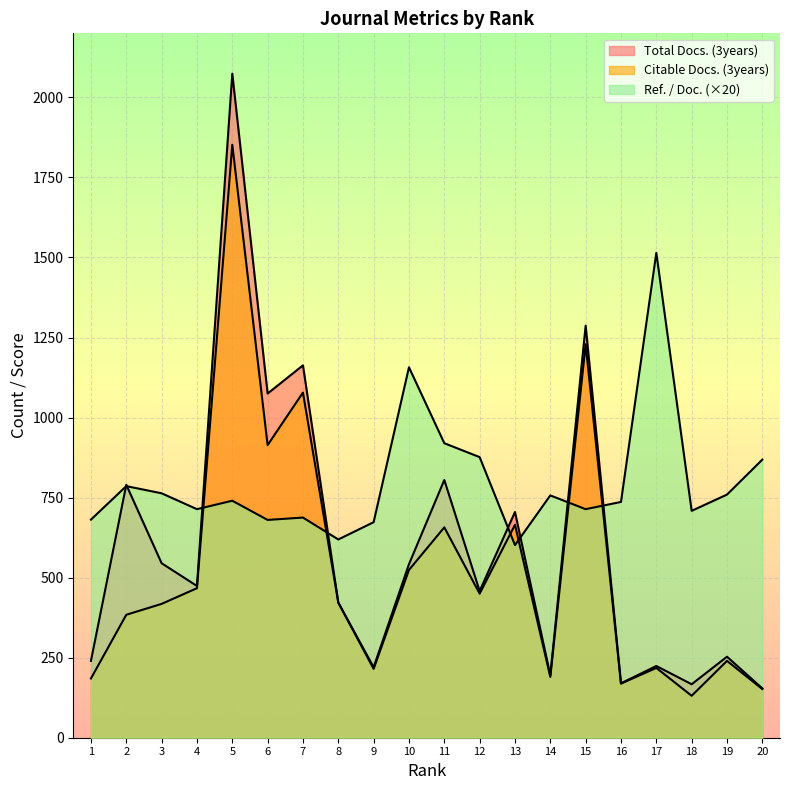

At which category does Citable Docs. (3years) reach its first local peak?

5